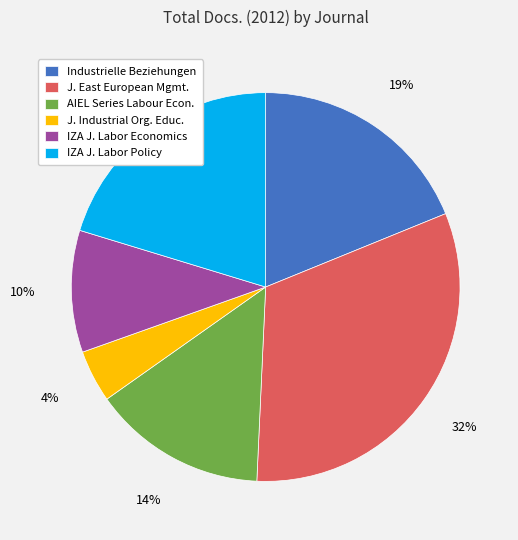

Does J. Industrial Org. Educ. account for over 50% of the chart?

No